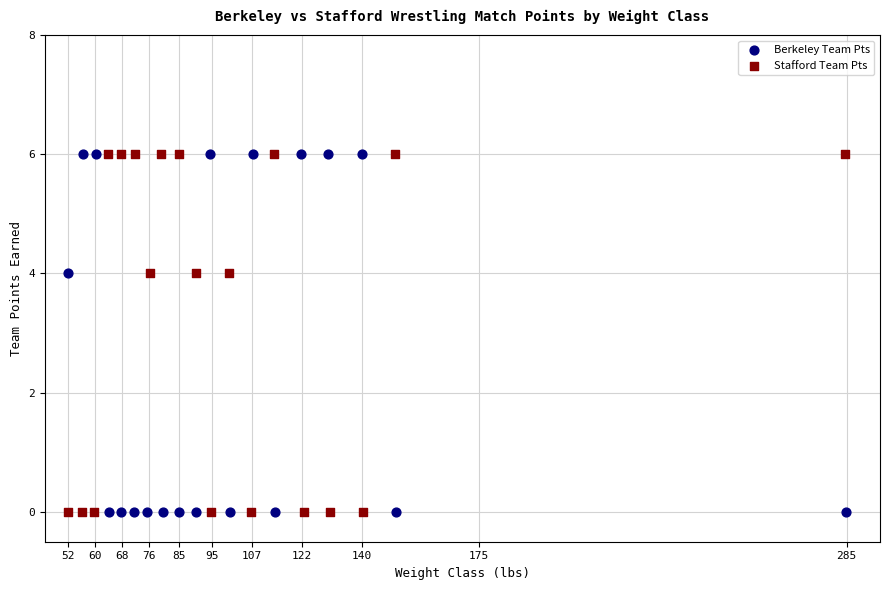

What are all the series names shown in the legend?

Berkeley Team Pts, Stafford Team Pts